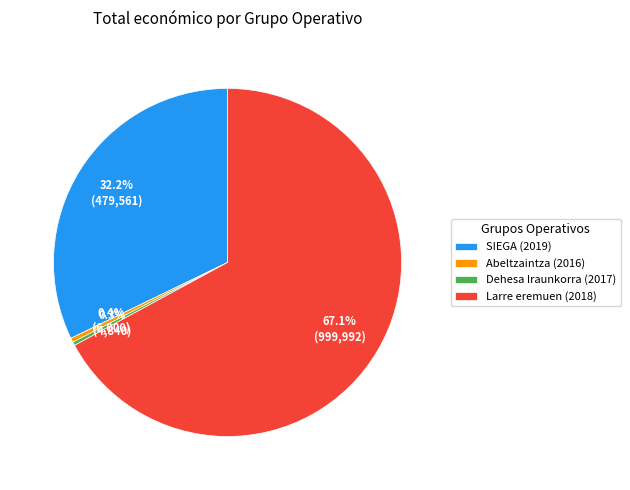

What percentage do Larre eremuen (2018) and Abeltzaintza (2016) together represent?

67.5%